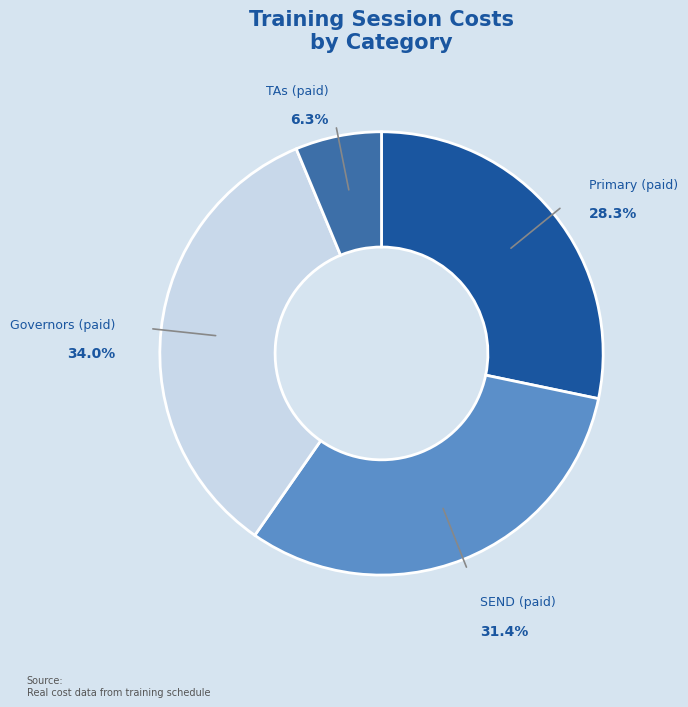

Does any single category account for the majority?

No